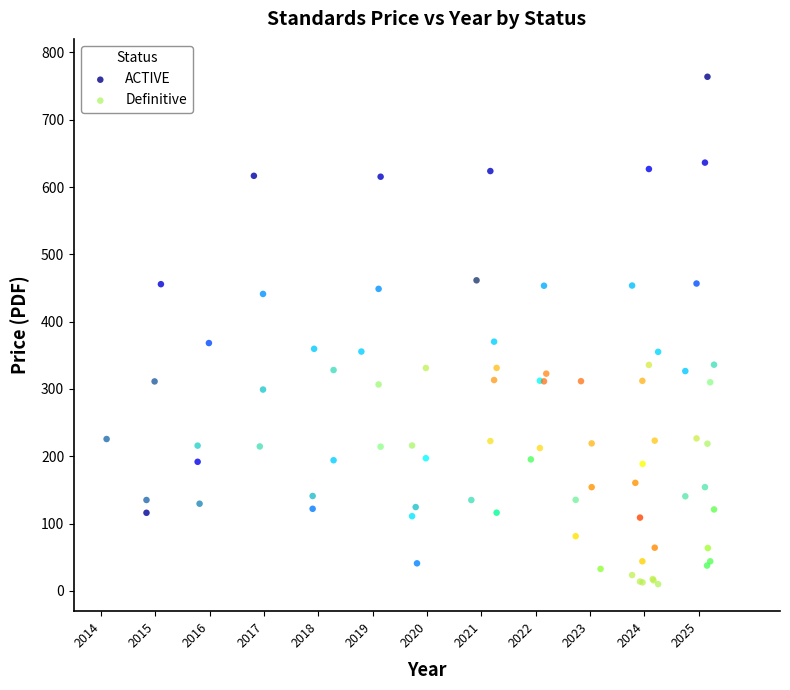

What are all the series names shown in the legend?

ACTIVE, Definitive